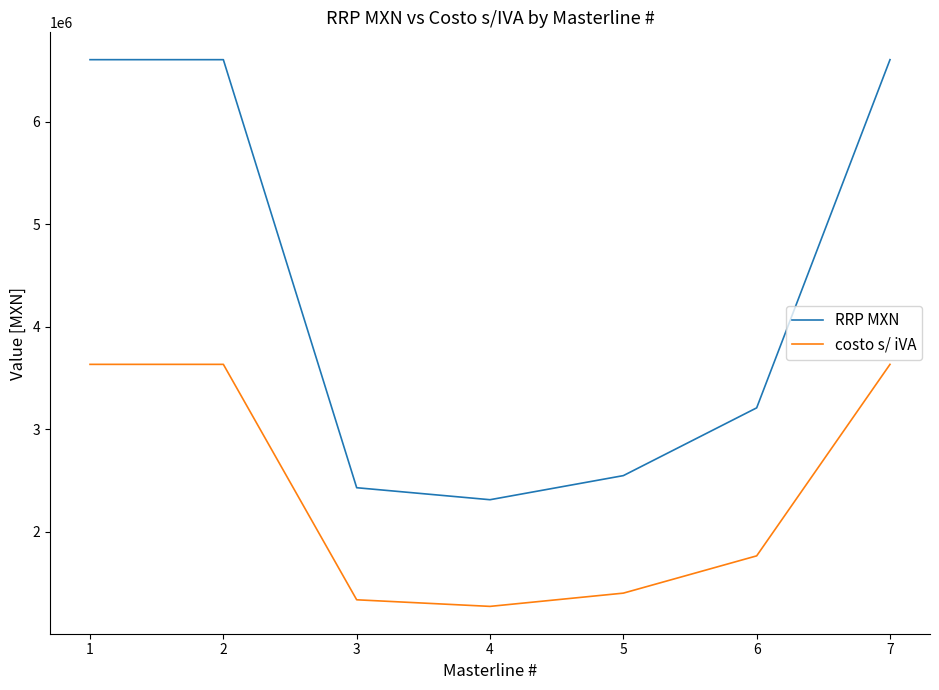

Is the value of RRP MXN at 2 greater than the value of costo s/ iVA at 1?

Yes